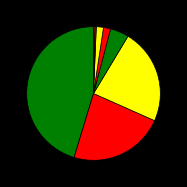

Rank the categories by value from highest to lowest.

Técnico em vendas, Técnico em comércio, Técnico em hospedagem, Técnico em alimentação escolar, Técnico em cozinha, Técnico em registros e informações, Técnico em agente comunitário de saúde, Other